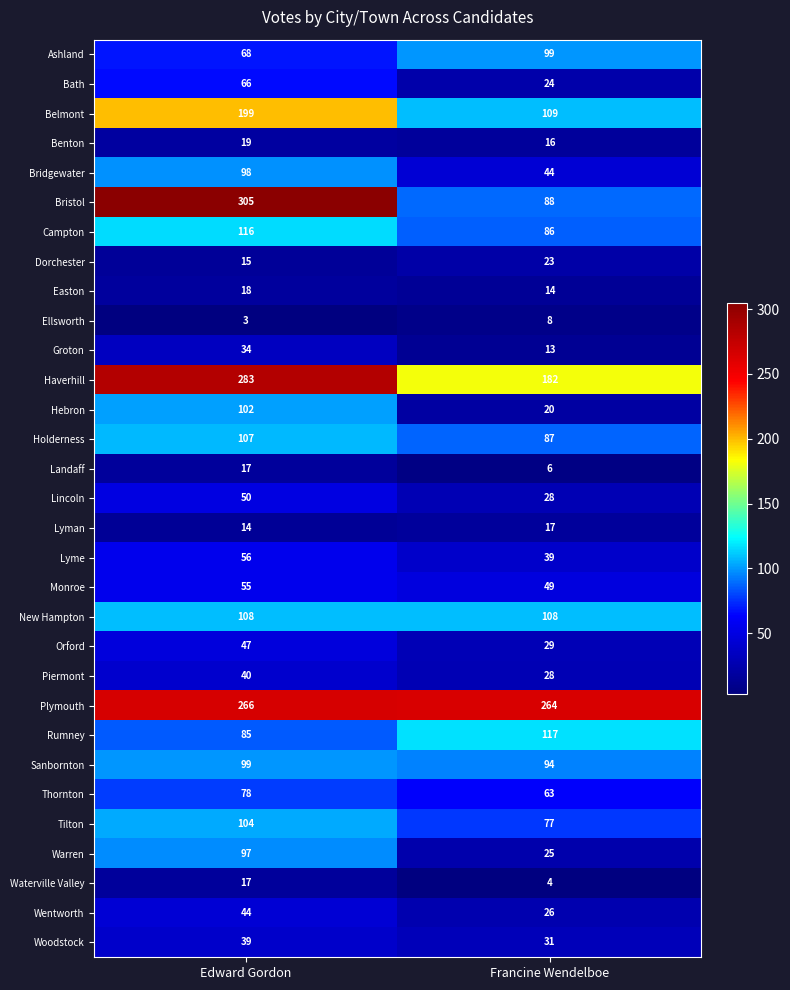

Which category has the lowest value across all series?

Edward Gordon